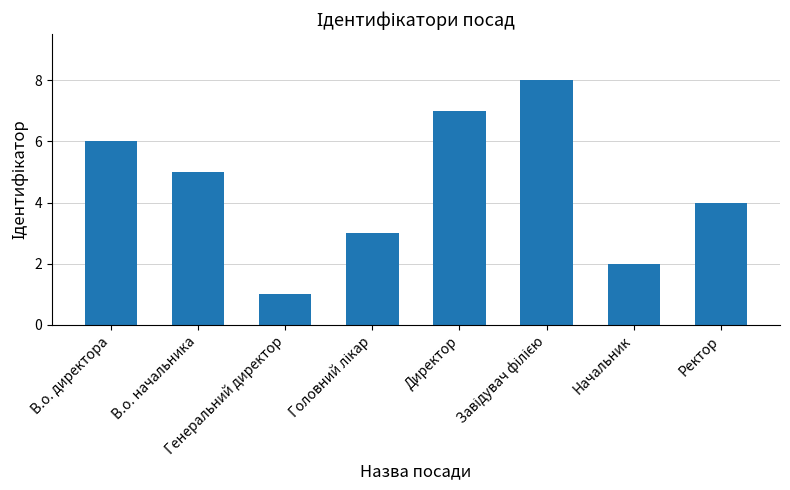

What is the value of the 3rd bar from the left?

1